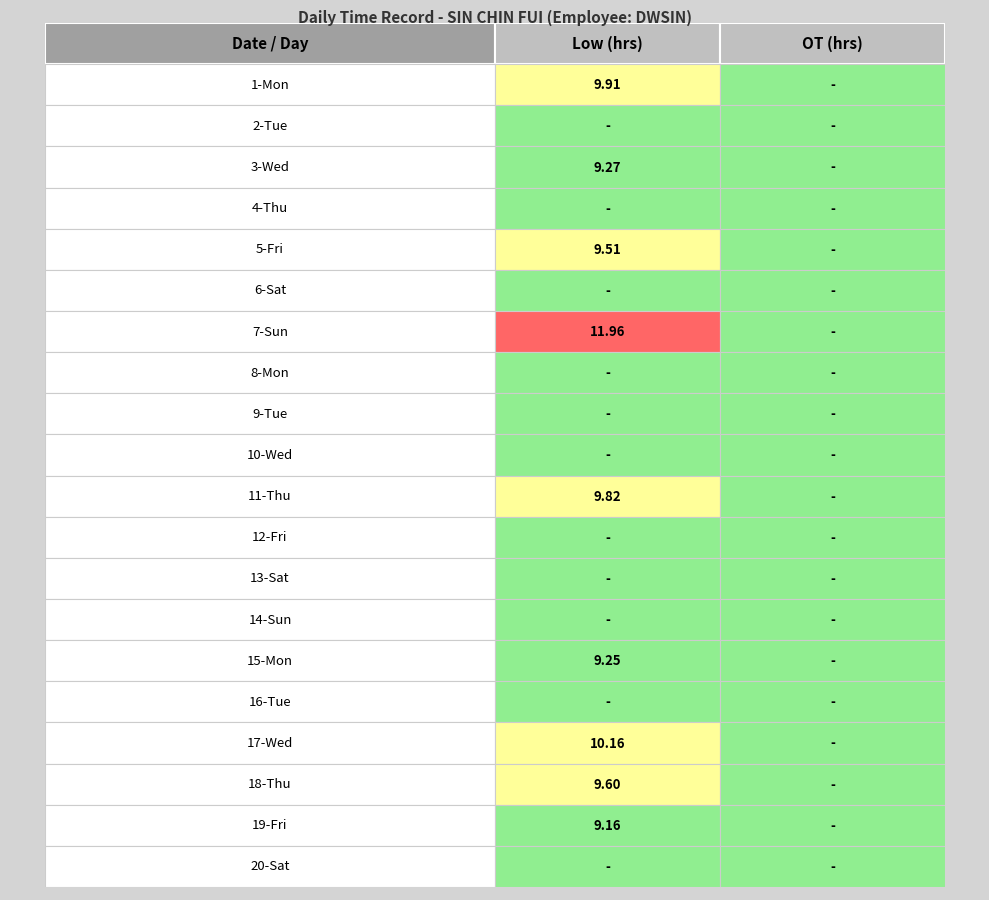

Which series has the widest spread of values?

Low